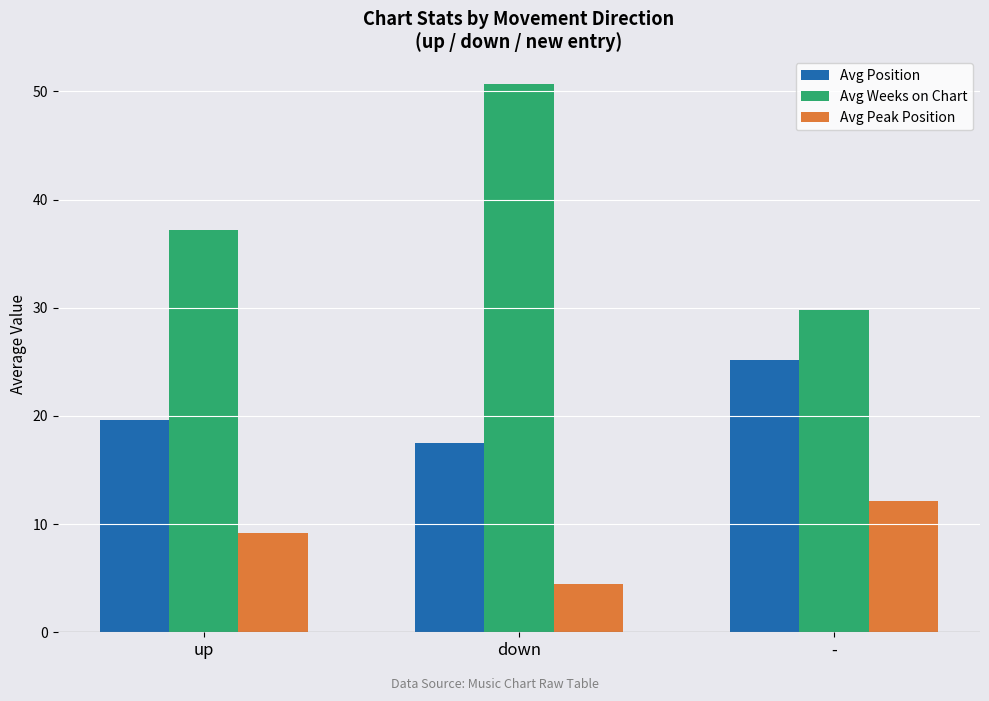

How many data points in Avg Position are above 19?

2